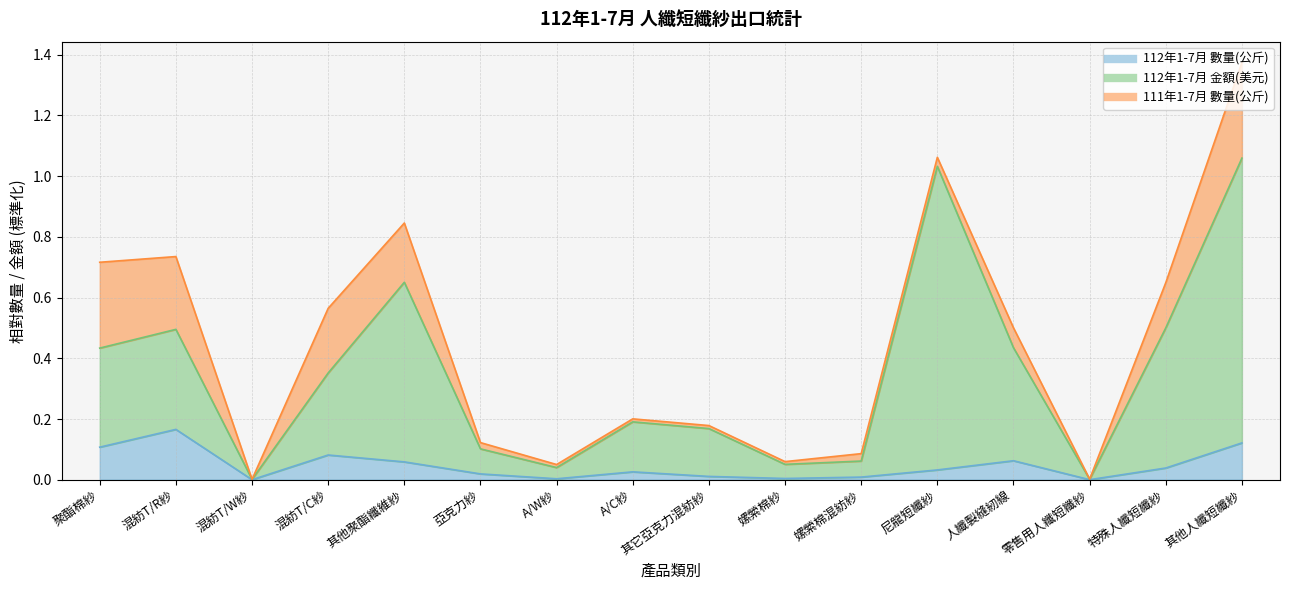

Is the value of 112年1-7月 金額(美元) at 混紡T/W紗 greater than the value of 112年1-7月 數量(公斤) at 特殊人纖短纖紗?

No